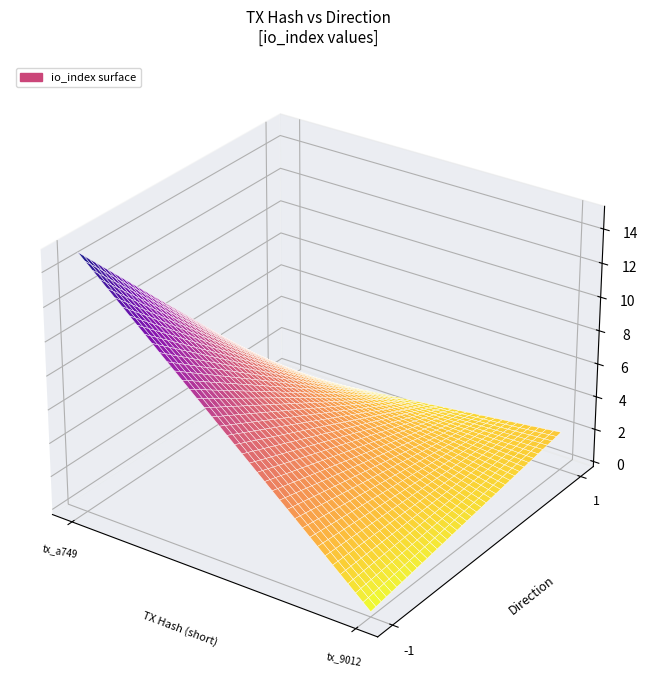

How many values in the a749192df0c96dafa38444d270f2d5977e9f8ea series are below 15?

1